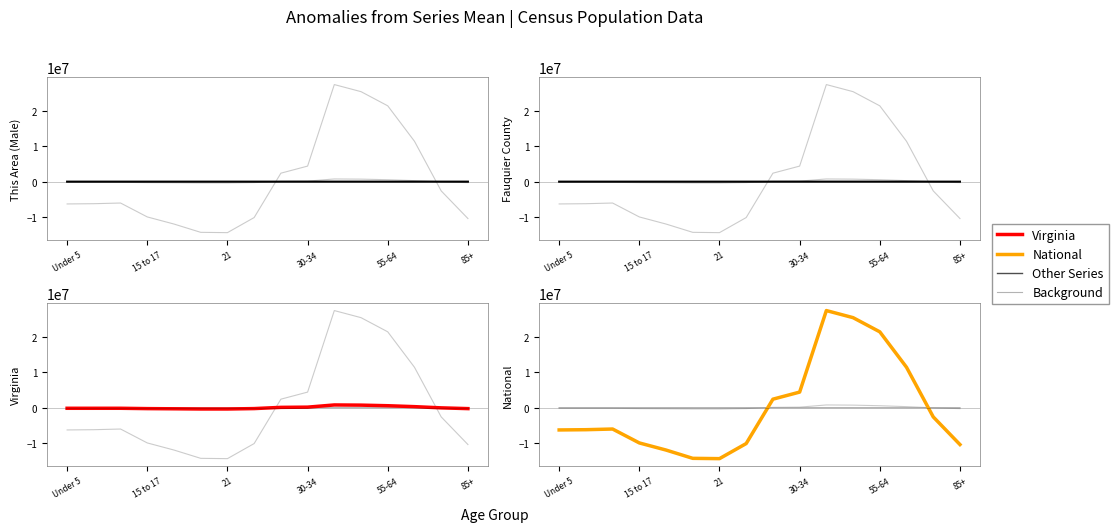

How many interior local valleys does the Virginia series have?

1